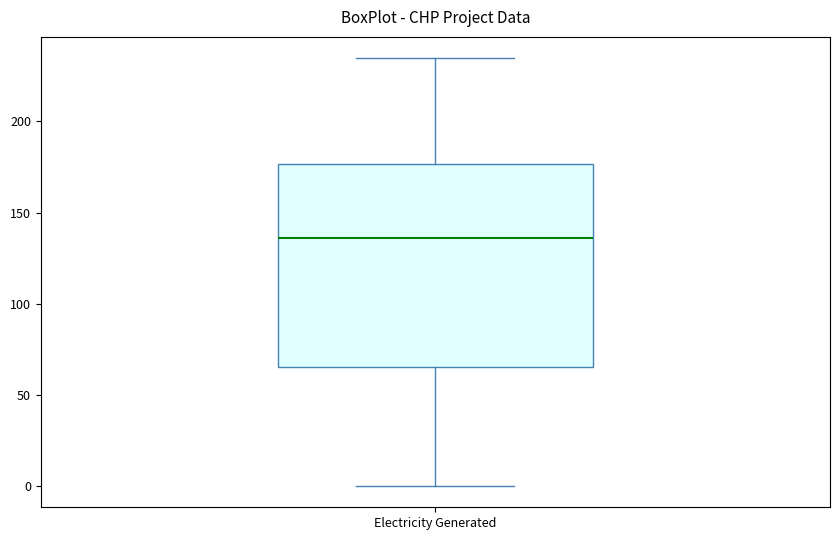

Where does the upper whisker of the box for Electricity Generated end on the y-axis? The values are not printed on the chart, so give them approximately, as read against the axis.

235